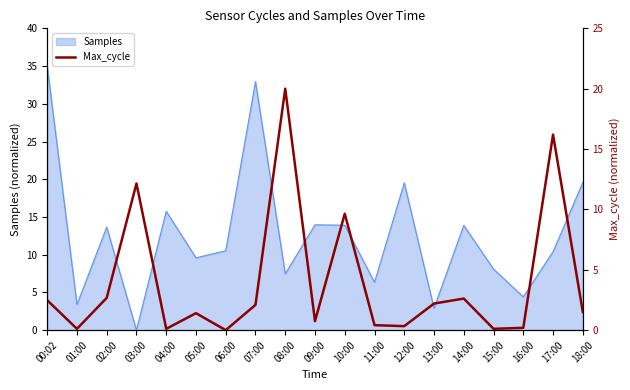

True or false: the data shows 1.4 at 13:00.

False